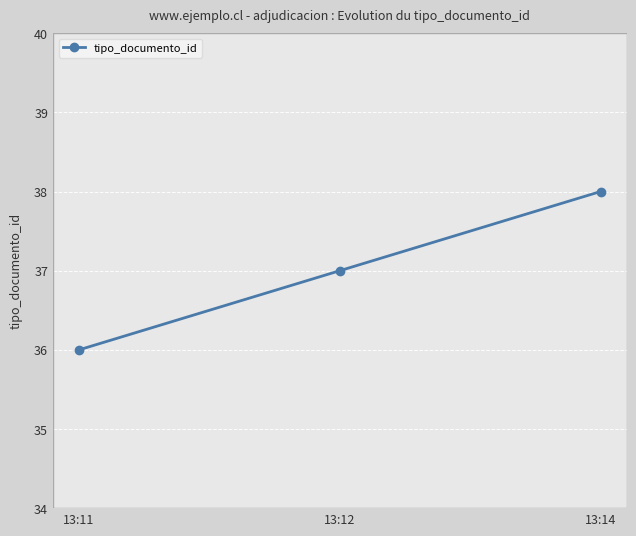

Is it true that the value at 13:14 is 38?

True